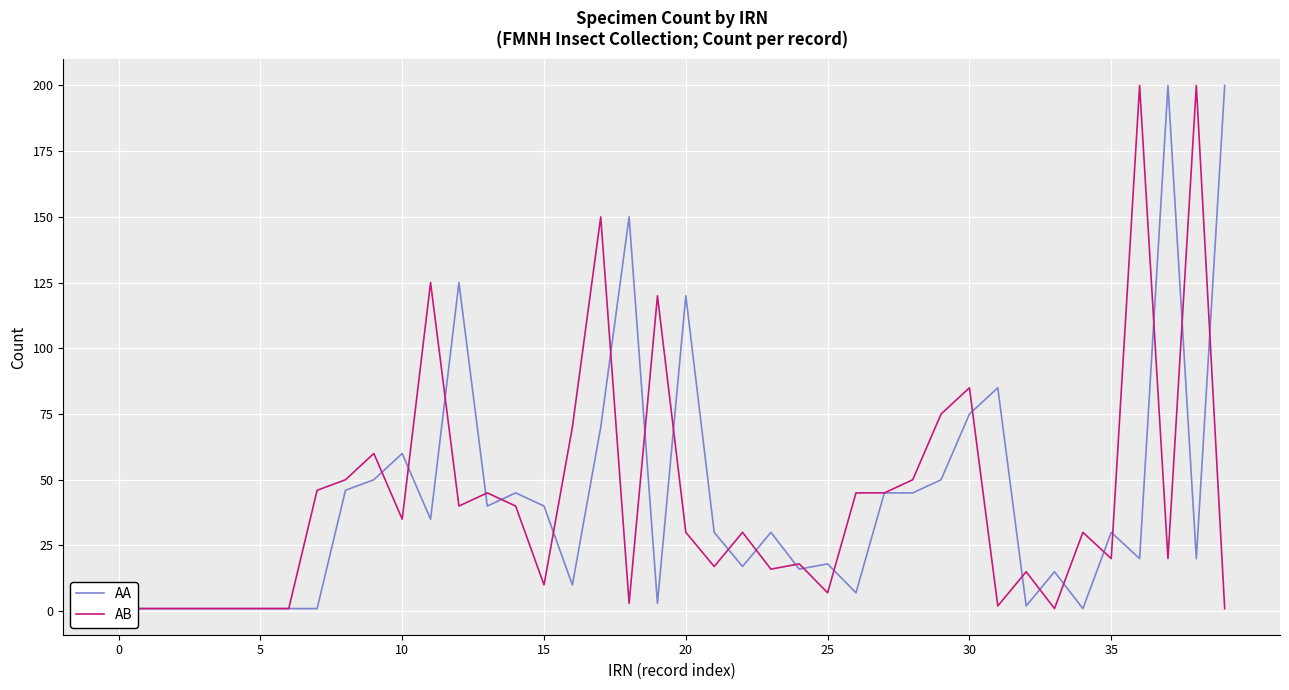

True or false: AA has more than 1 points higher than both neighbors.

True